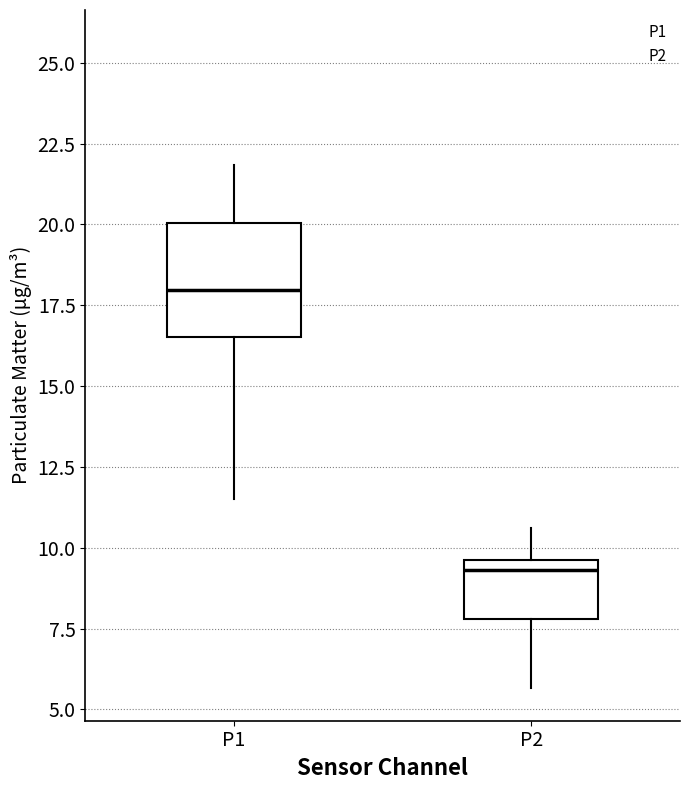

Reading left to right, read every box against the y-axis: the position of its median line, the range the box covers, and the ends of its whiskers. The values are not printed on the chart, so give them approximately, as read against the axis.

P1: median 18.0, box 16.5 to 20.0, whiskers 11.5 to 22.0
P2: median 9.5 (just below the box's upper edge), box 8.0 to 9.5, whiskers 5.5 to 10.5